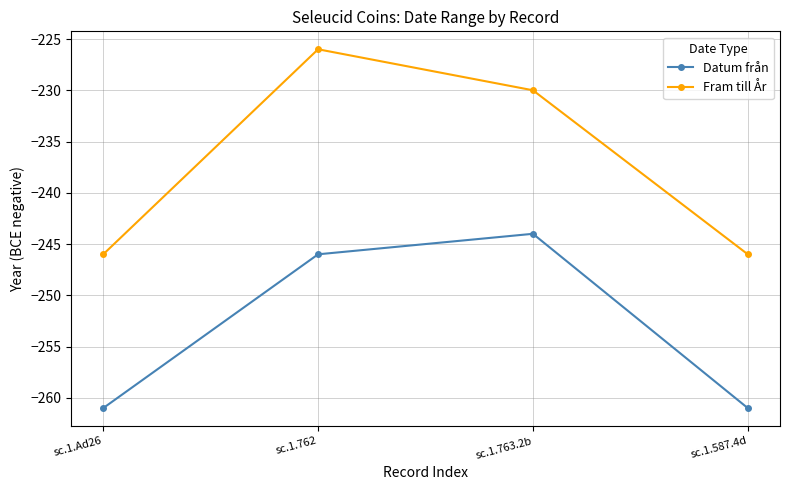

What position from the right is sc.1.763.2b?

2